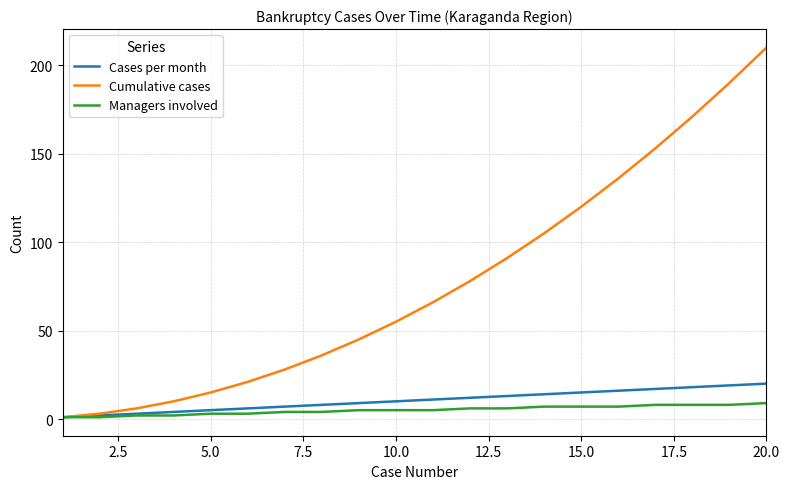

What is the difference between the maximum and minimum values in the Managers involved series?

8